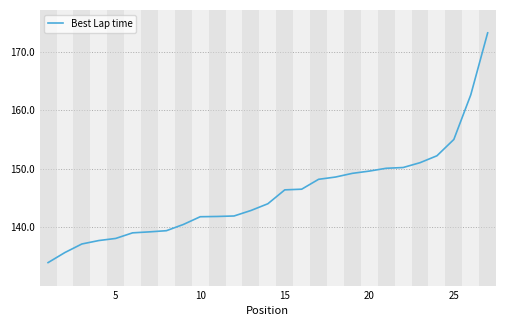

What is the difference between the maximum and minimum values?

39.3